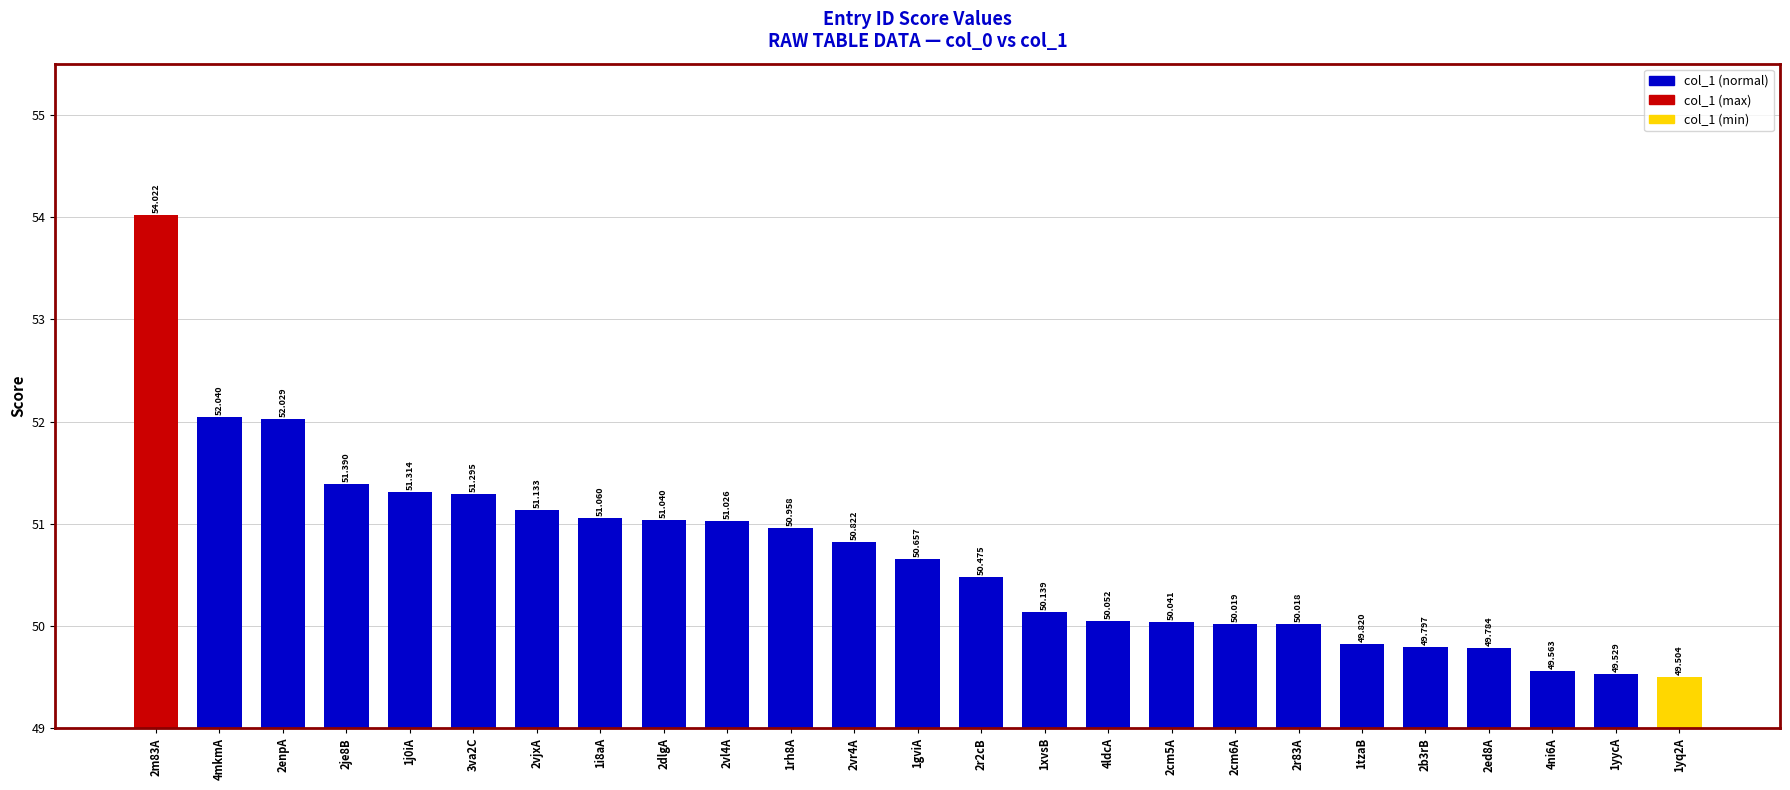

What is the label of the 22nd bar from the left?

2ed8A